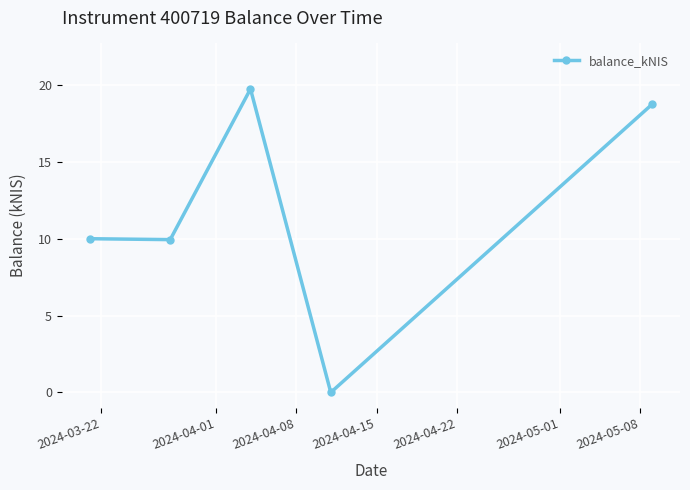

What is the difference between the maximum and second lowest values?

9.8